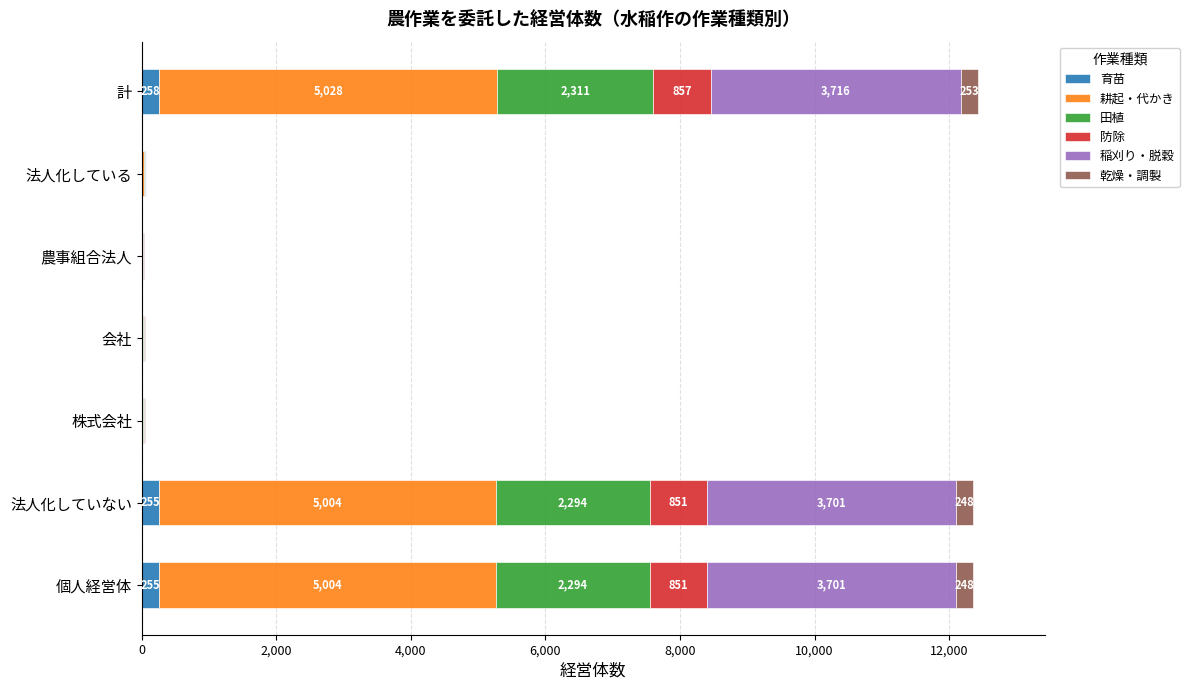

What is the sum of all 育苗 values?

776